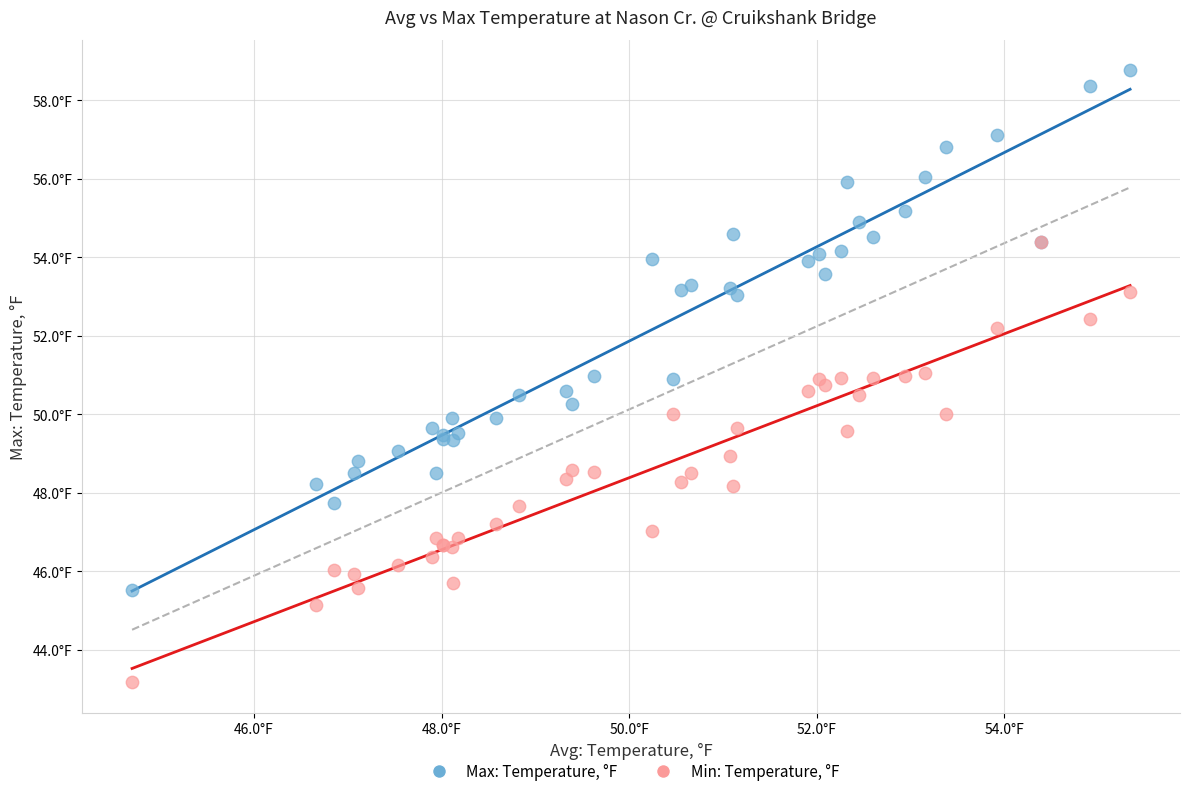

What are all the series names shown in the legend?

Max: Temperature, °F, Min: Temperature, °F